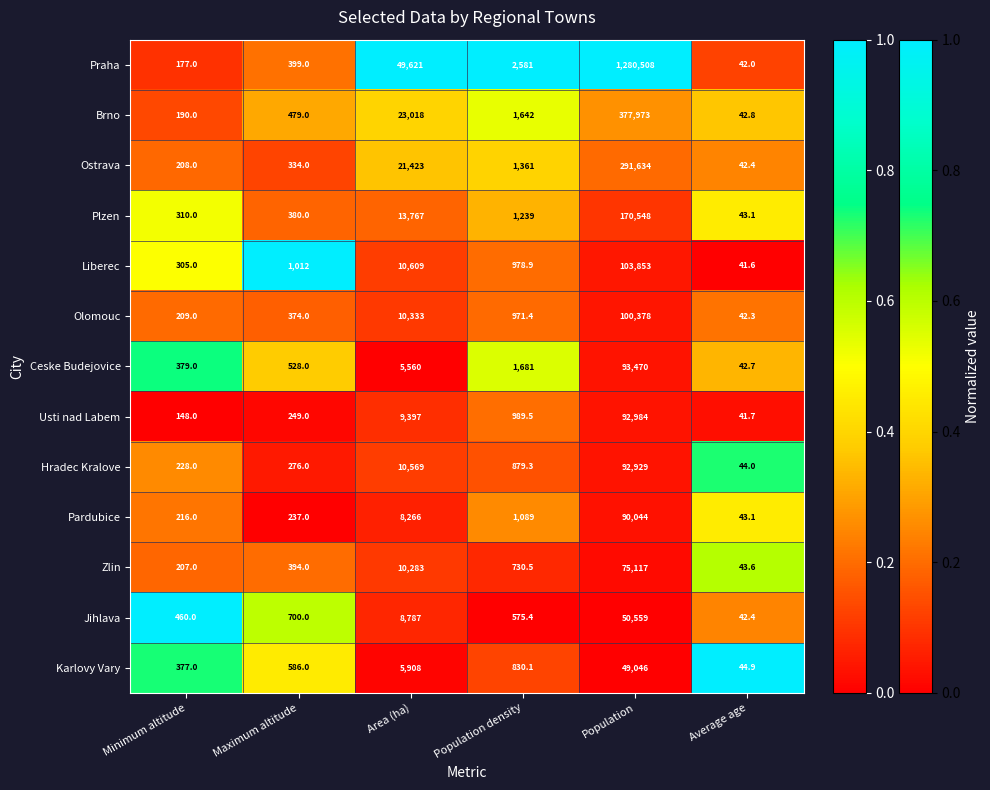

Rank the series at Area (ha) from highest to lowest value.

Praha, Brno, Ostrava, Plzen, Liberec, Hradec Kralove, Olomouc, Zlin, Usti nad Labem, Jihlava, Pardubice, Karlovy Vary, Ceske Budejovice